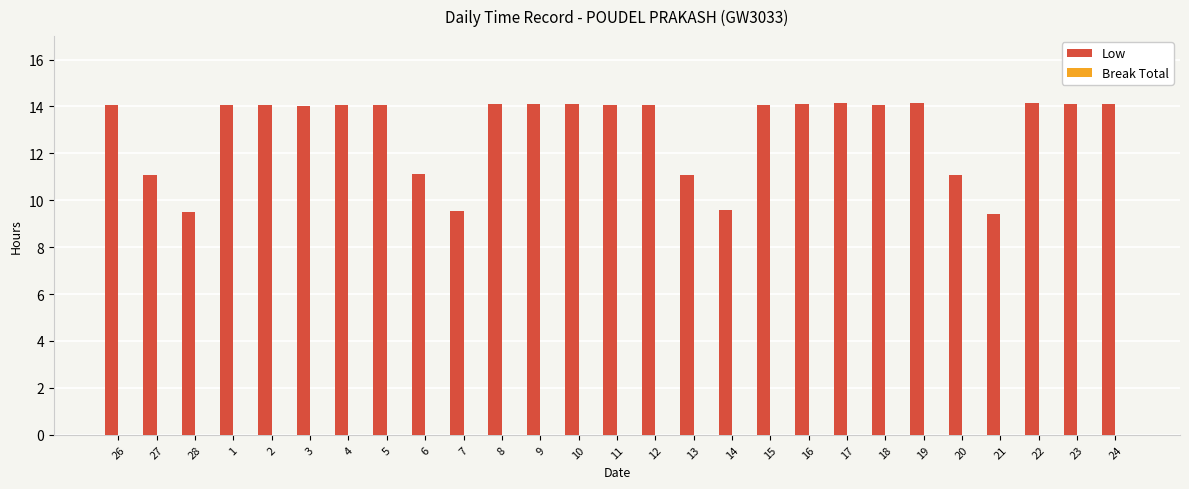

Which has a higher value, 13 or 19?

19